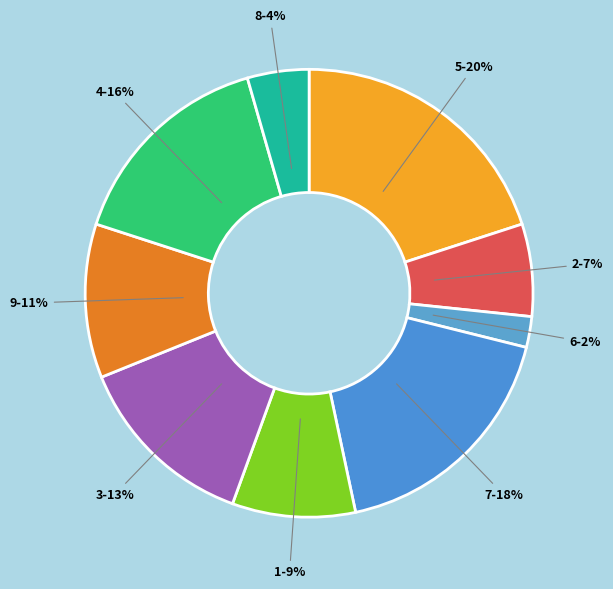

How many segments does this pie chart have?

9